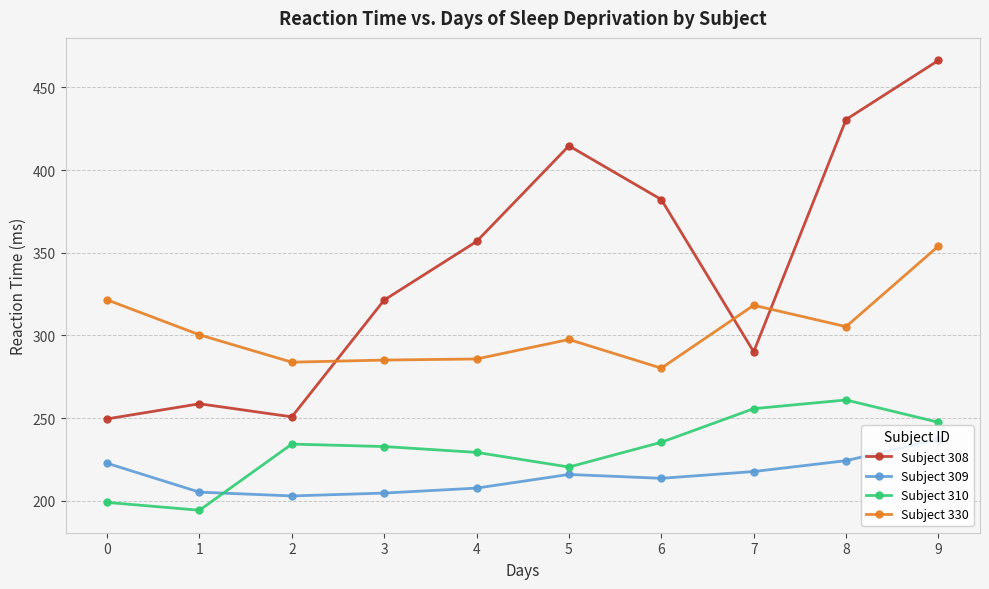

What are all the series names shown in the legend?

Subject 308, Subject 309, Subject 310, Subject 330